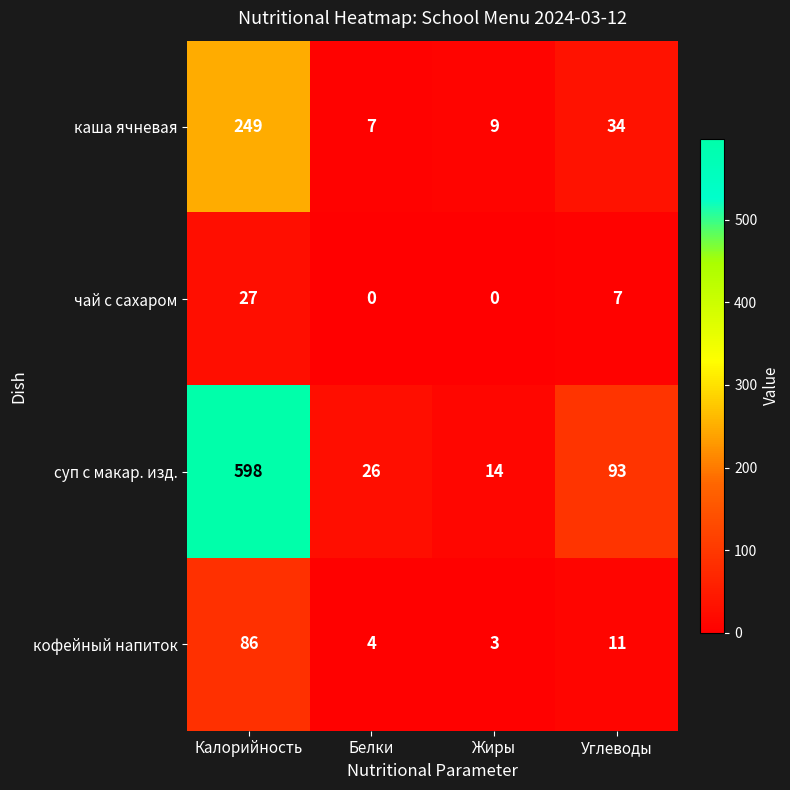

What is the difference between the maximum and second lowest values in the чай с сахаром series?

27